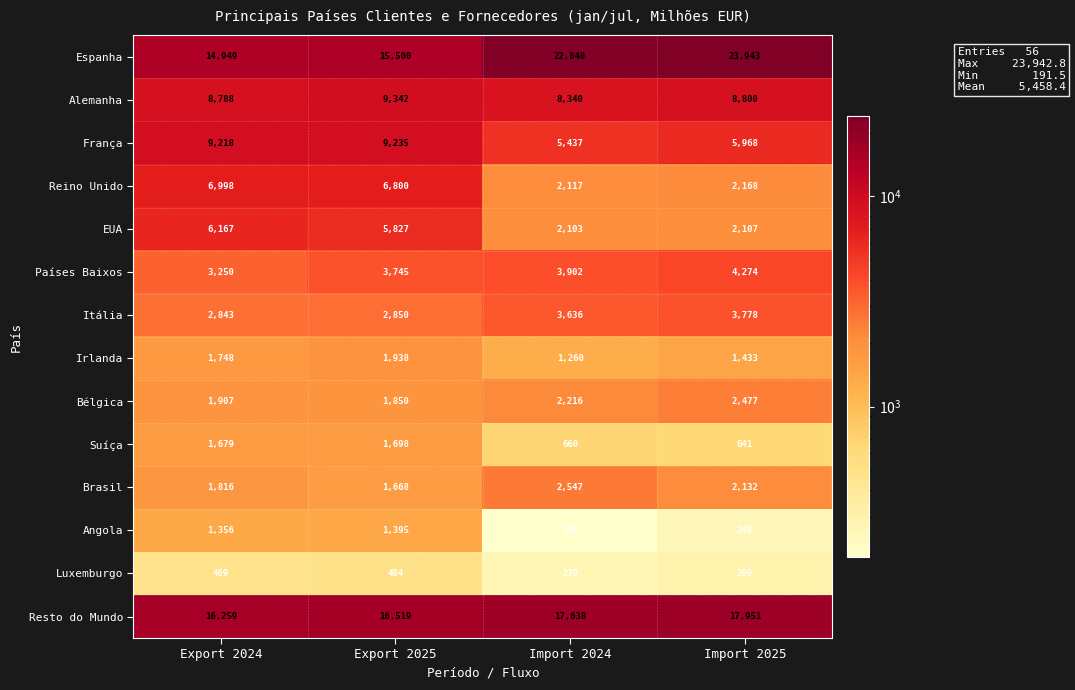

Which label corresponds to the largest value in the chart?

Import 2025